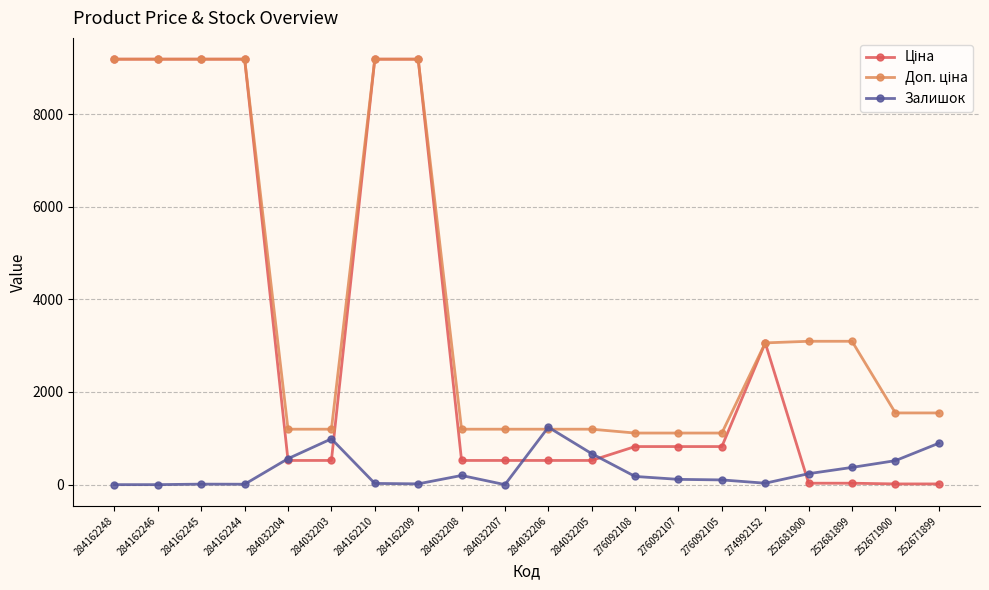

True or false: Залишок has a value of 31.0 at 274992152.

True